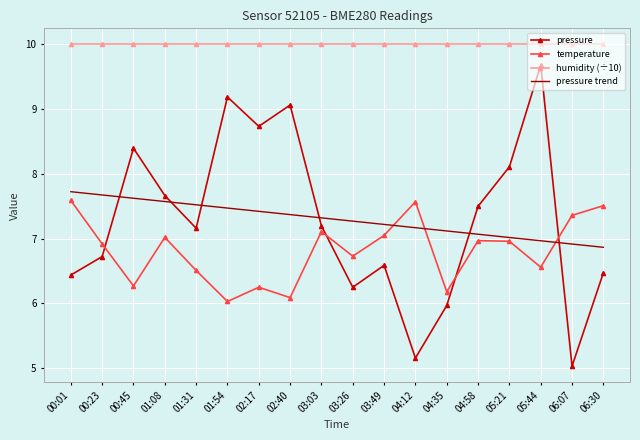

How many times do pressure and temperature cross each other?

4